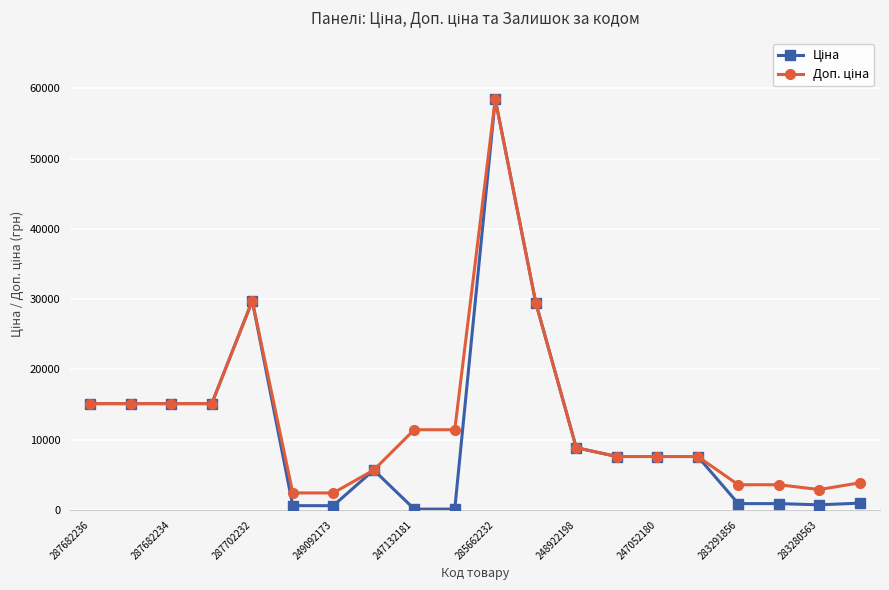

At how many categories does at least one series exceed 23129?

3